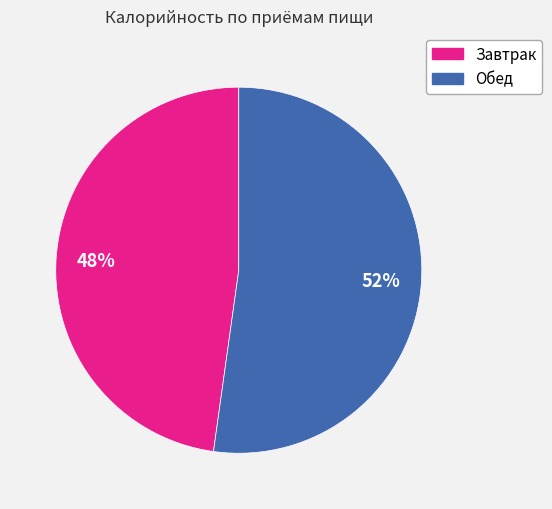

Count the number of slices in the pie.

2